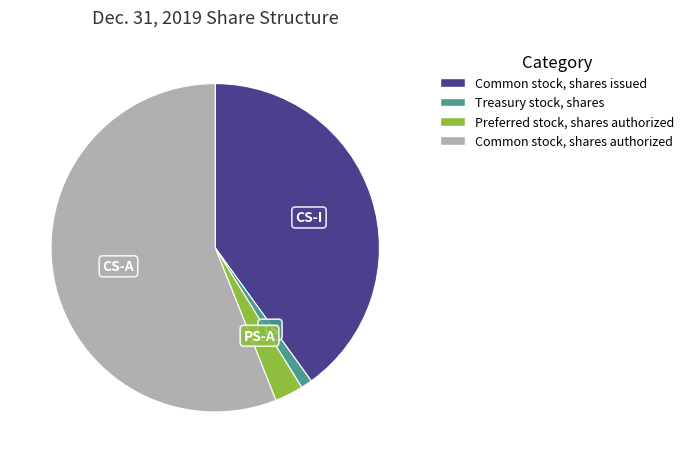

The Common stock, shares authorized slice represents 56% of the pie. True or false?

True